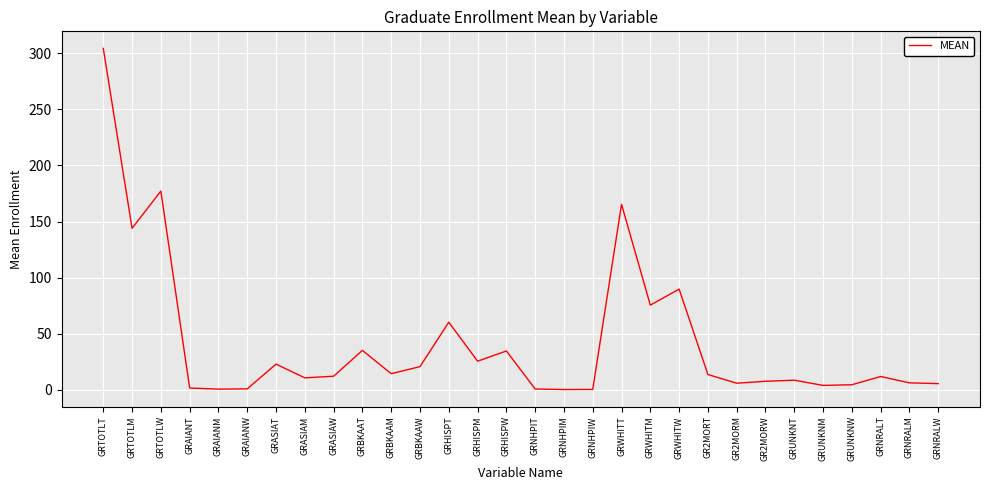

The chart shows a value of 10.8 at GRASIAM. True or false?

True